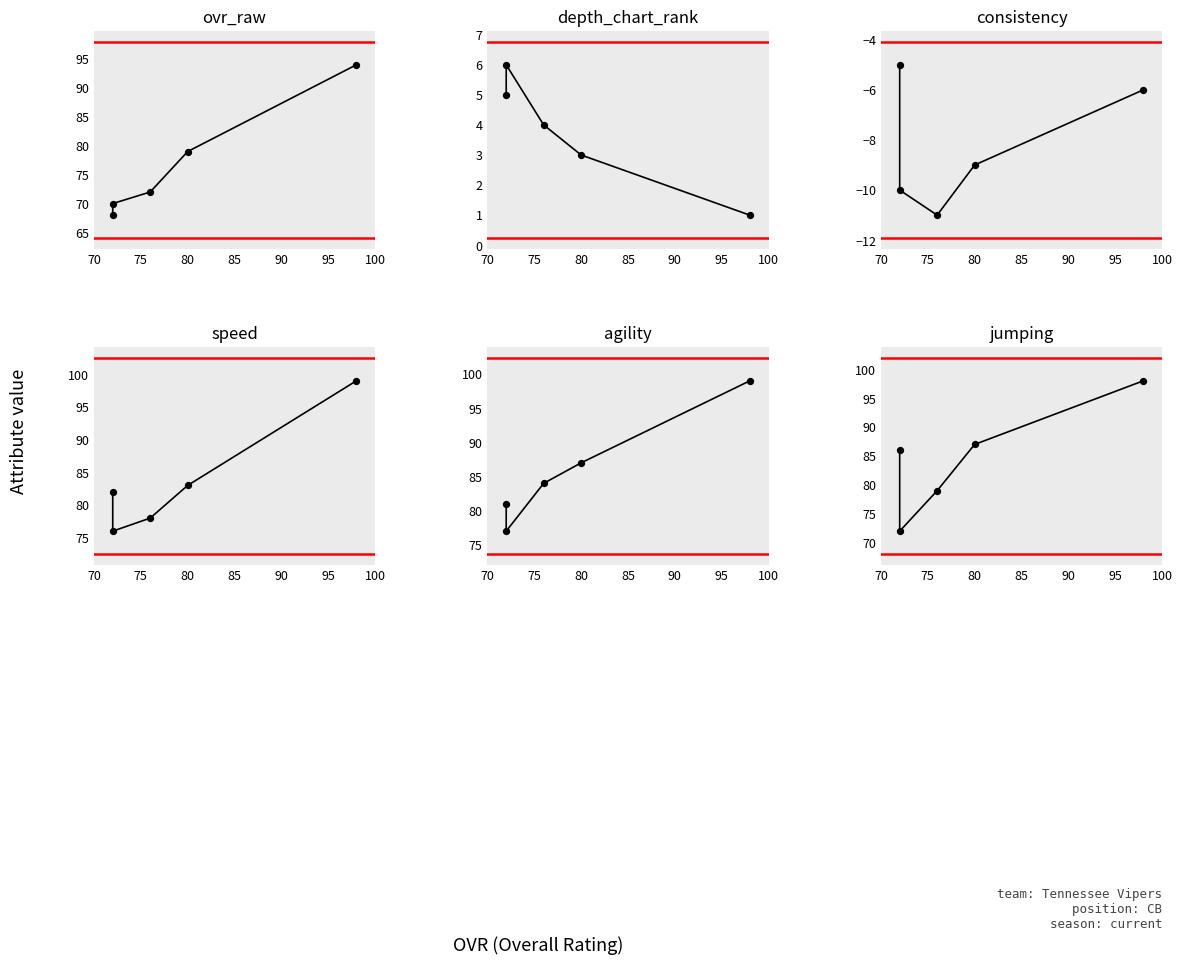

Which series has the widest spread of Y values?

ovr_raw